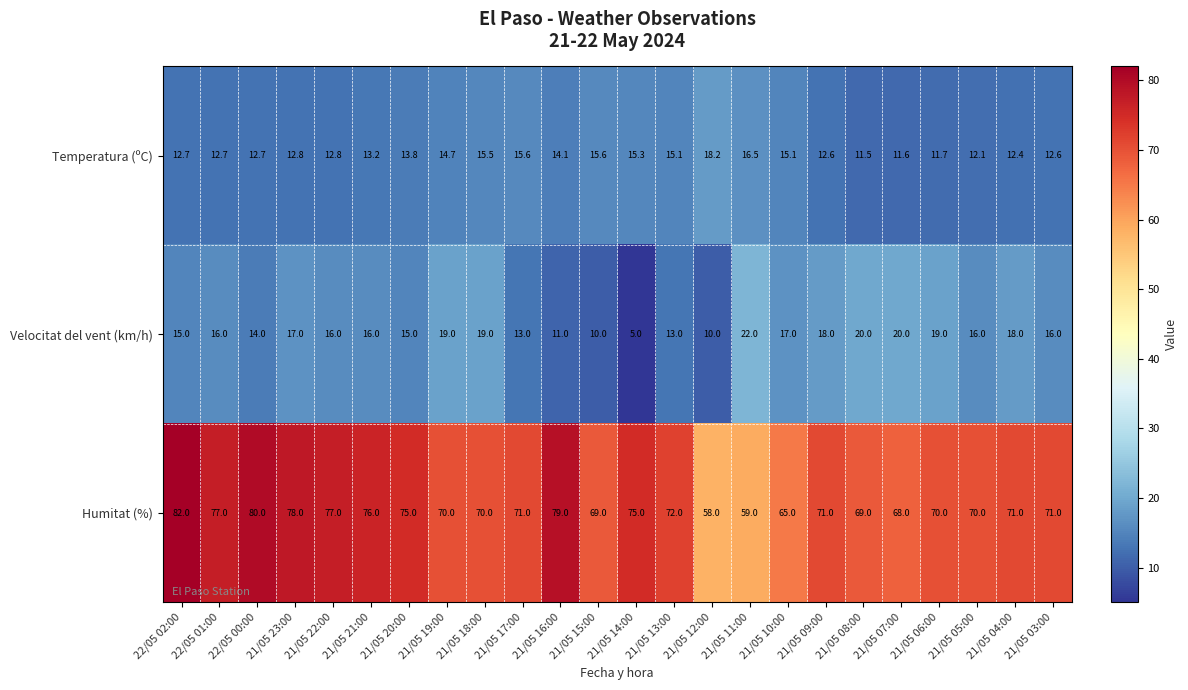

Which series has the widest spread of values?

Humitat (%)